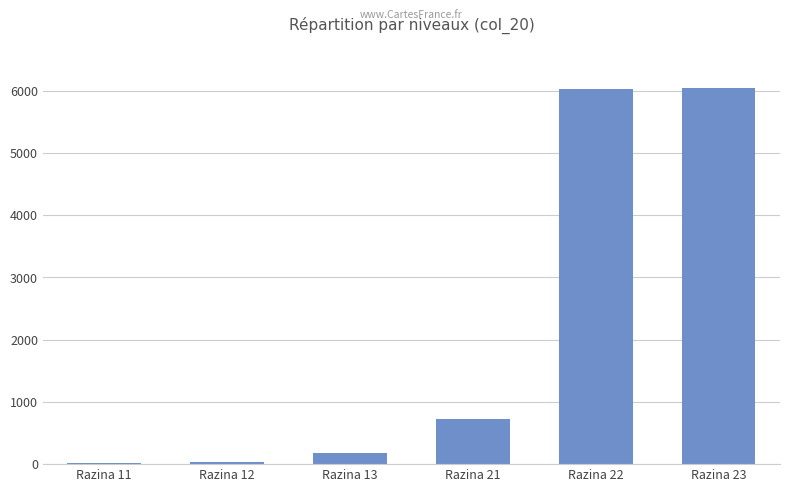

The chart shows a value of 721 at Razina 21. True or false?

True